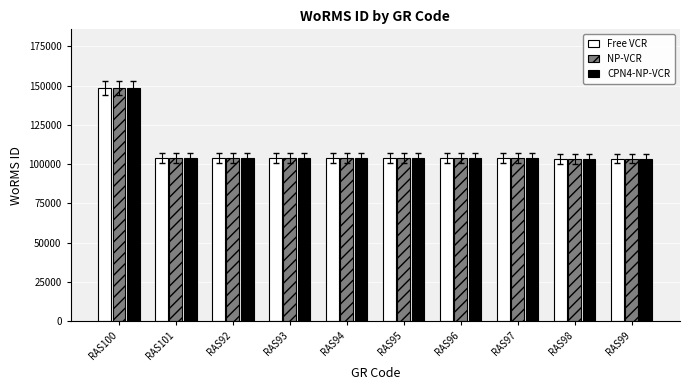

Where is NP-VCR nearest to the value 126076?

RAS97